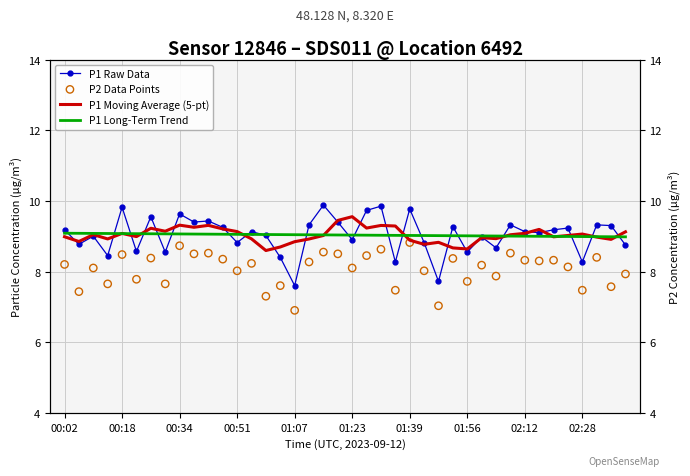

Which series contains the highest Y value?

P1 Raw Data